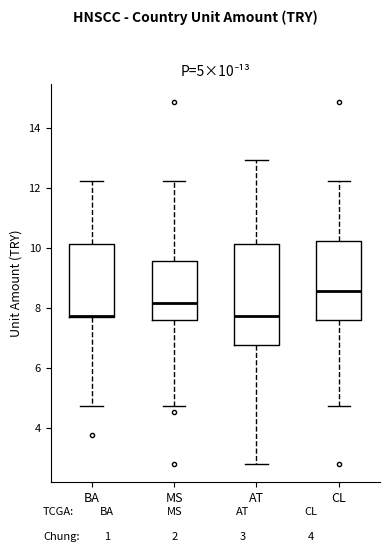

Which box is the tallest, from its lower edge to its upper edge?

AT